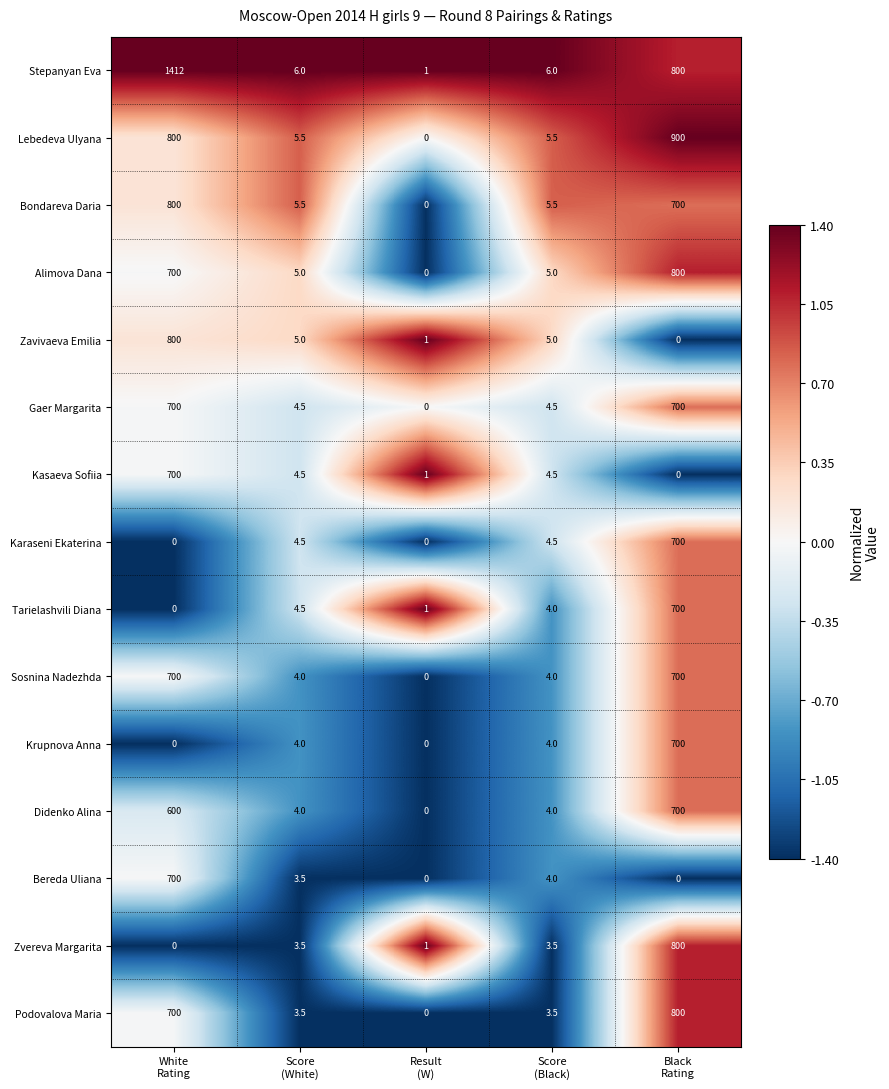

What is the difference between the second highest and second lowest values in the Gaer Margarita series?

695.5